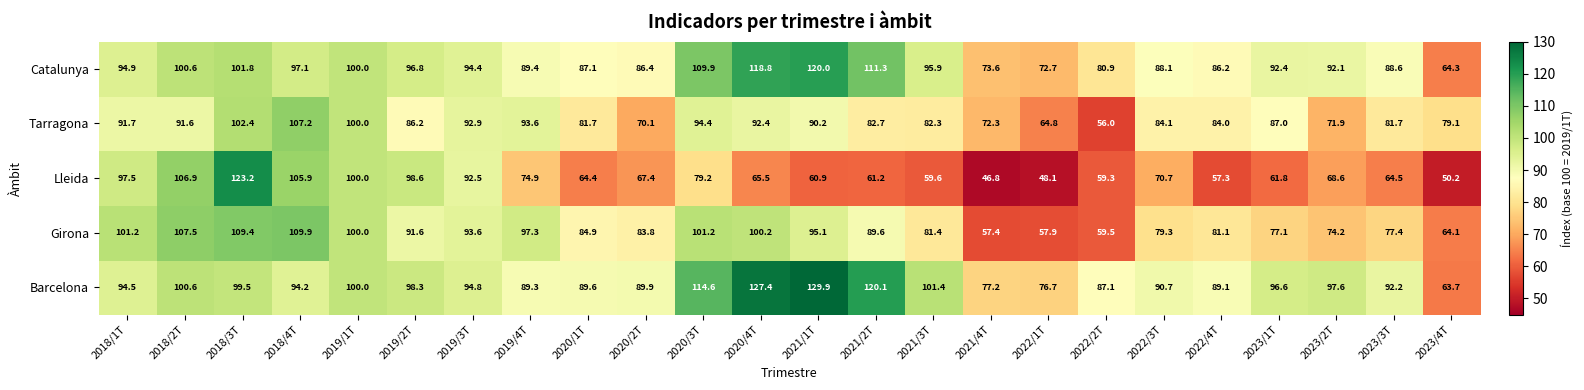

How many data points in Catalunya are less than 94?

12